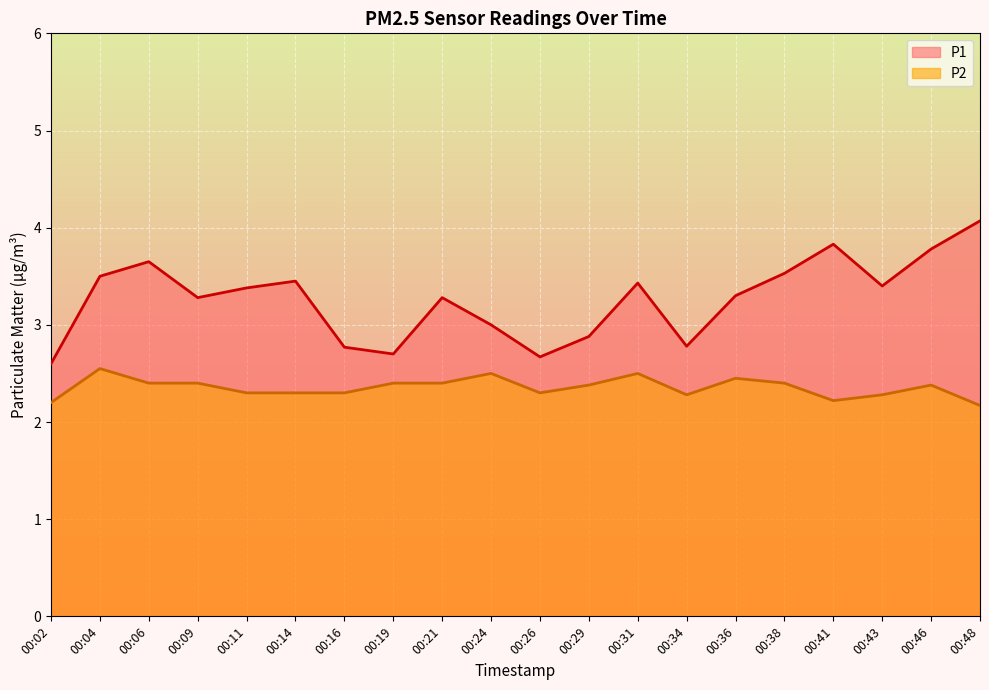

What are all the series names shown in the legend?

P1, P2